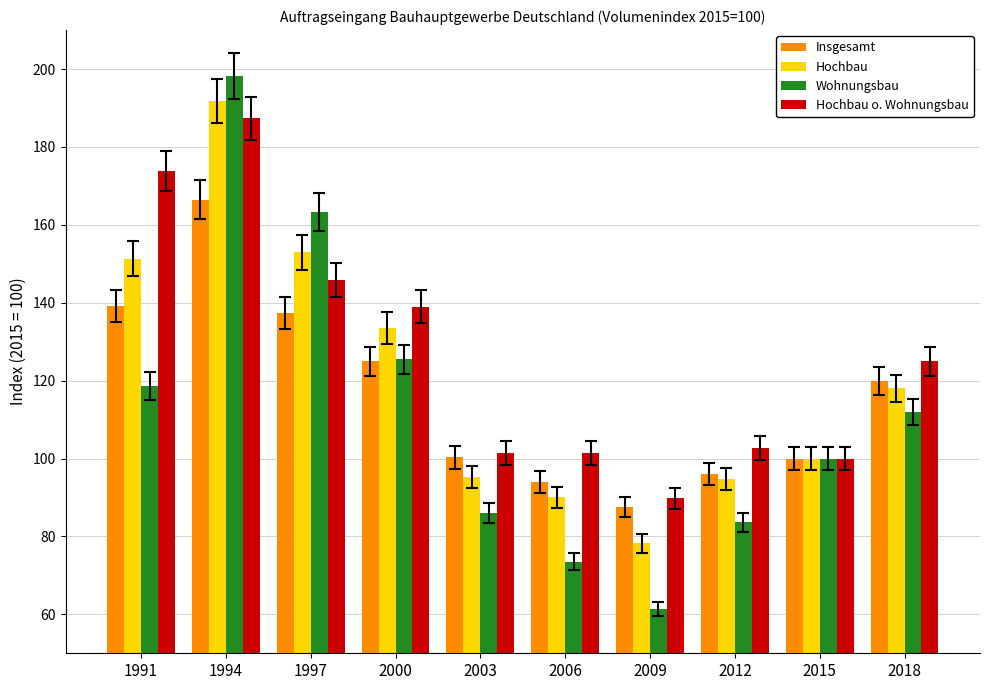

What is the difference between the highest and lowest values at 1991?

55.1